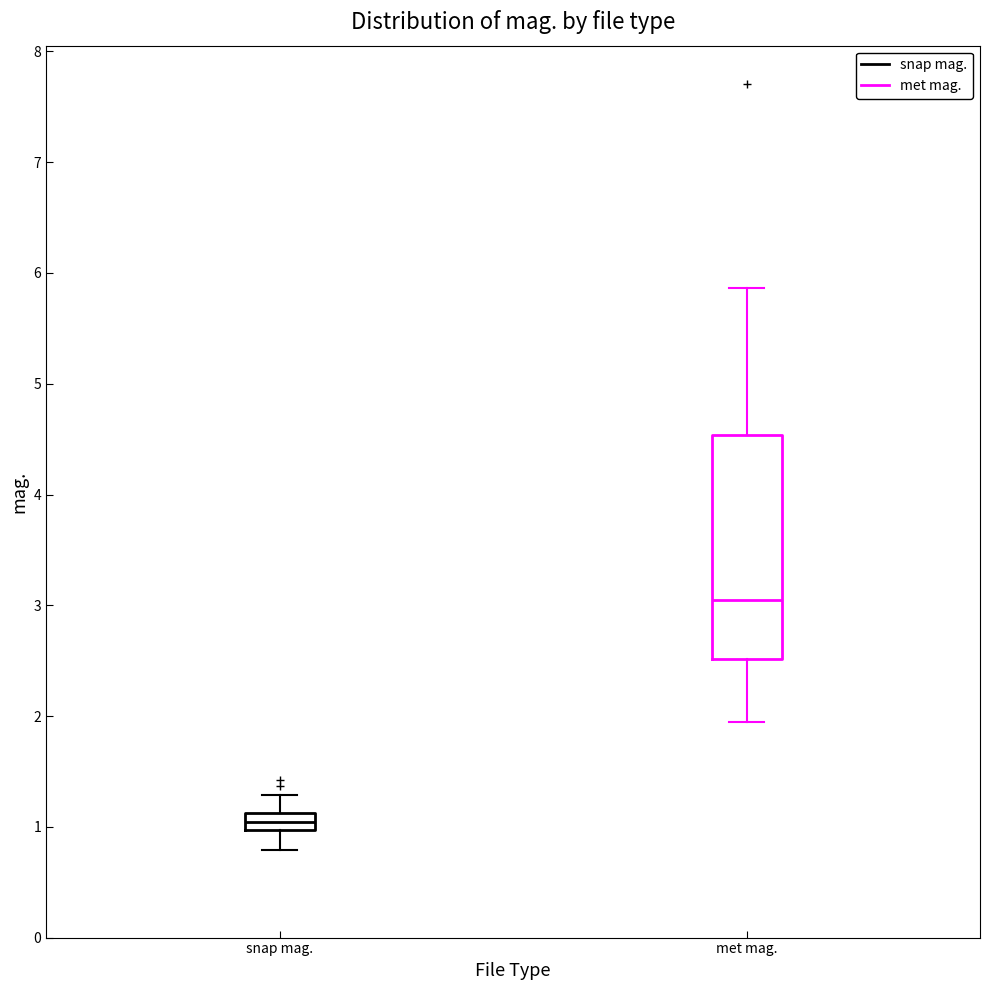

Which box is the tallest, from its lower edge to its upper edge?

met mag.